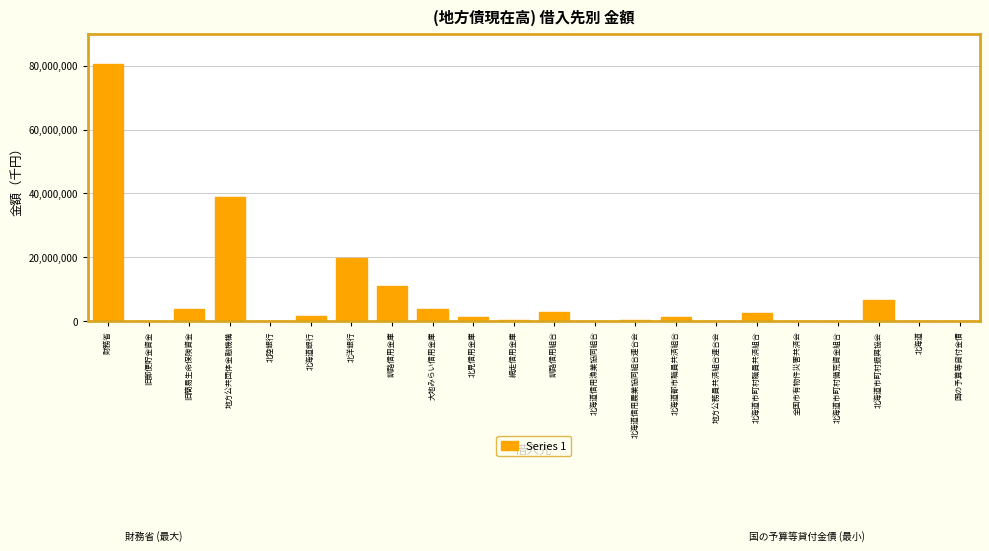

What is the maximum value shown in the chart?

80415617